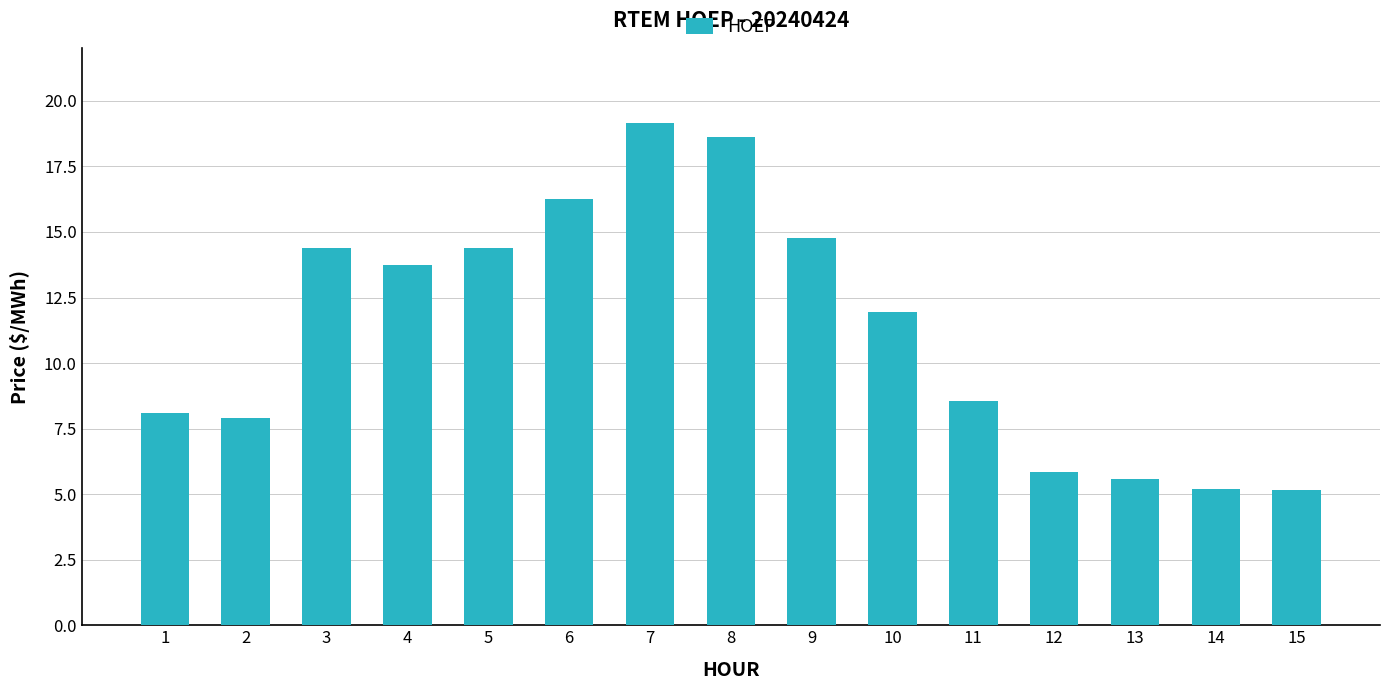

At which label is the value closest to 12?

10